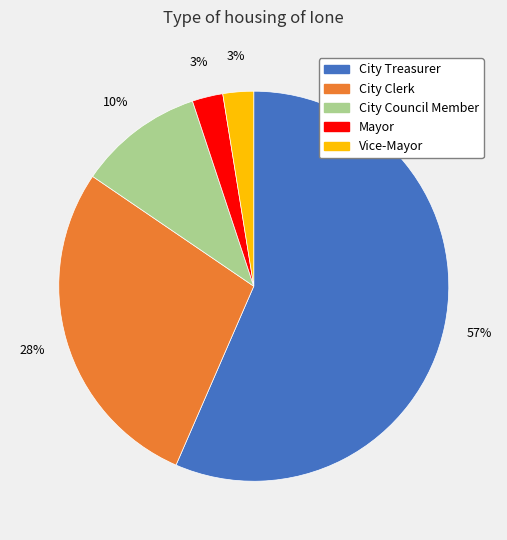

Is it true that Vice-Mayor is 3% of the pie?

True